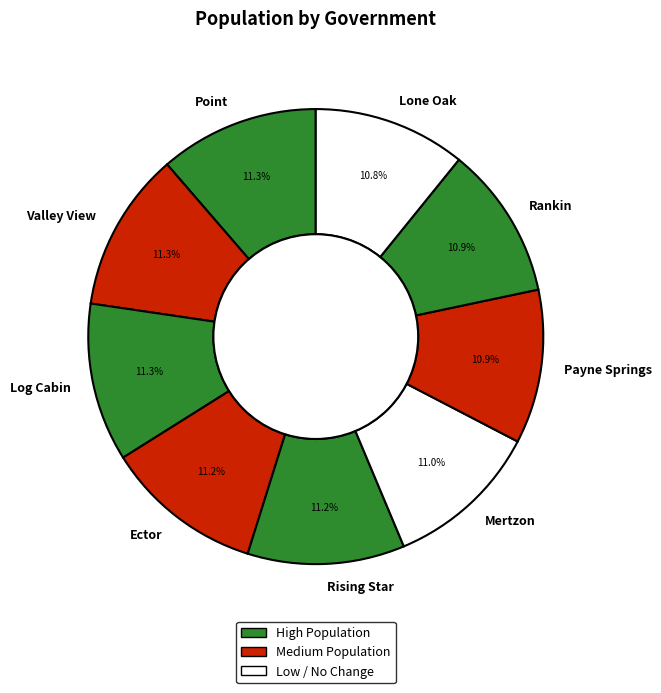

To the nearest percent, what is the difference between the largest and smallest slice percentages?

1%